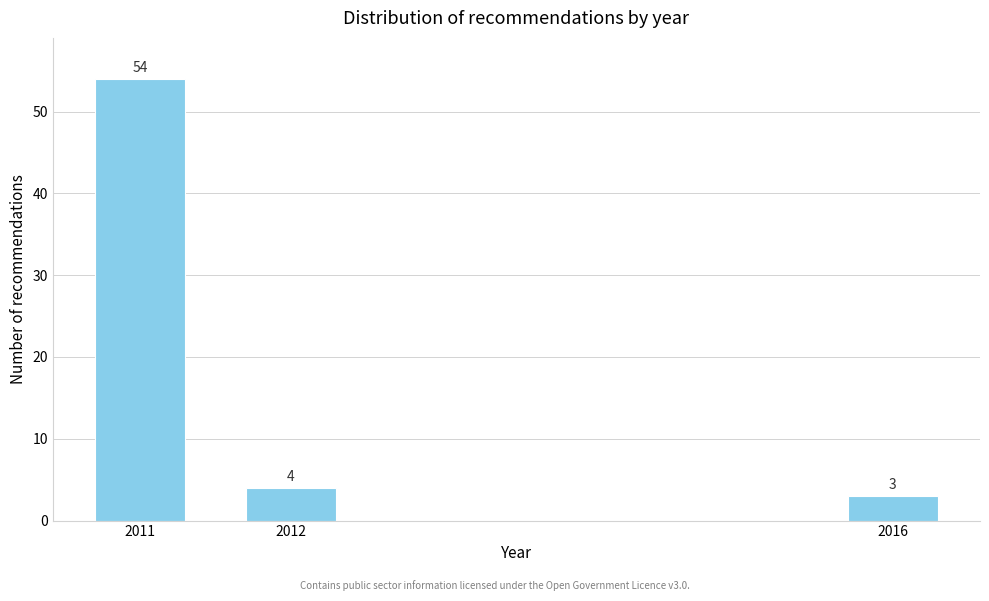

Reading left to right, extract all data points from this chart.

54	4	3